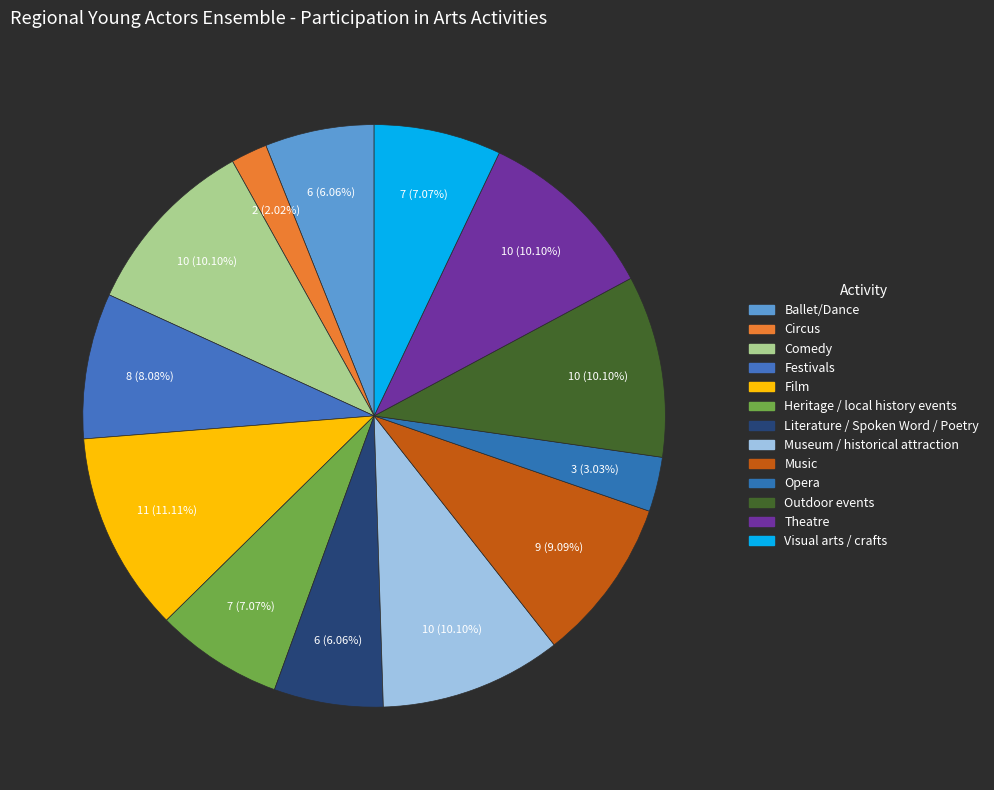

To the nearest percent, what percentage of the pie is Opera?

3%